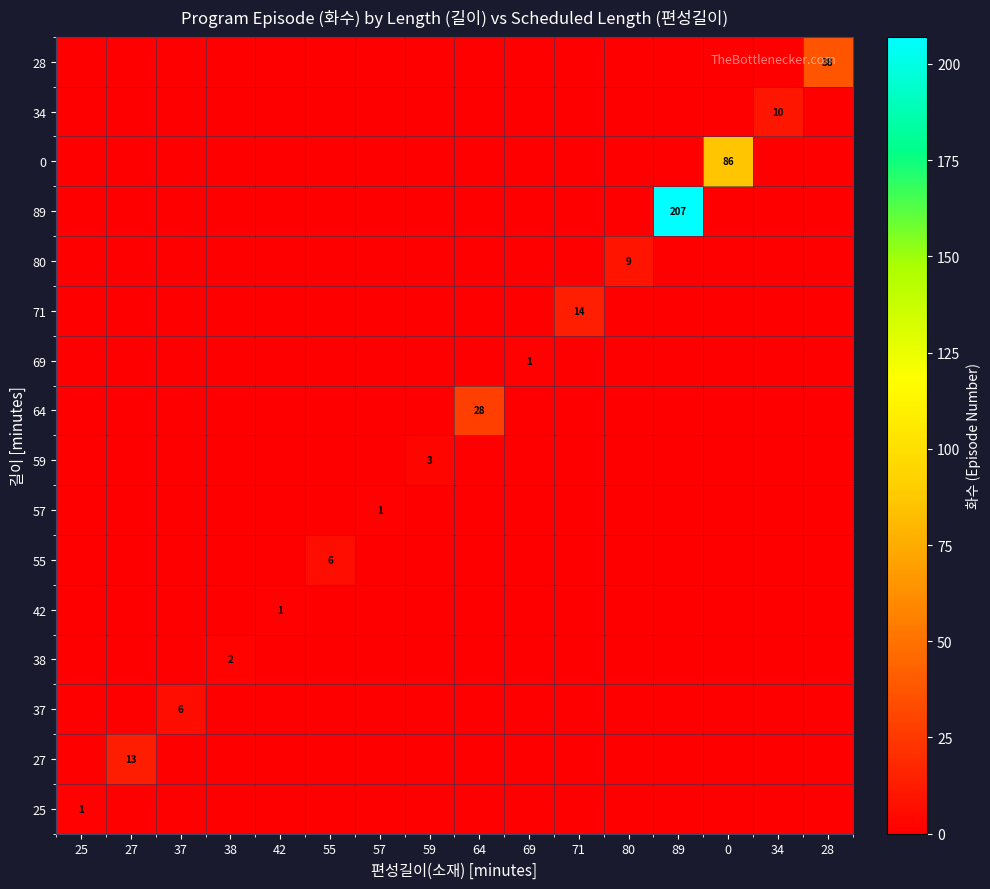

How many data points in 0 are above 0?

1